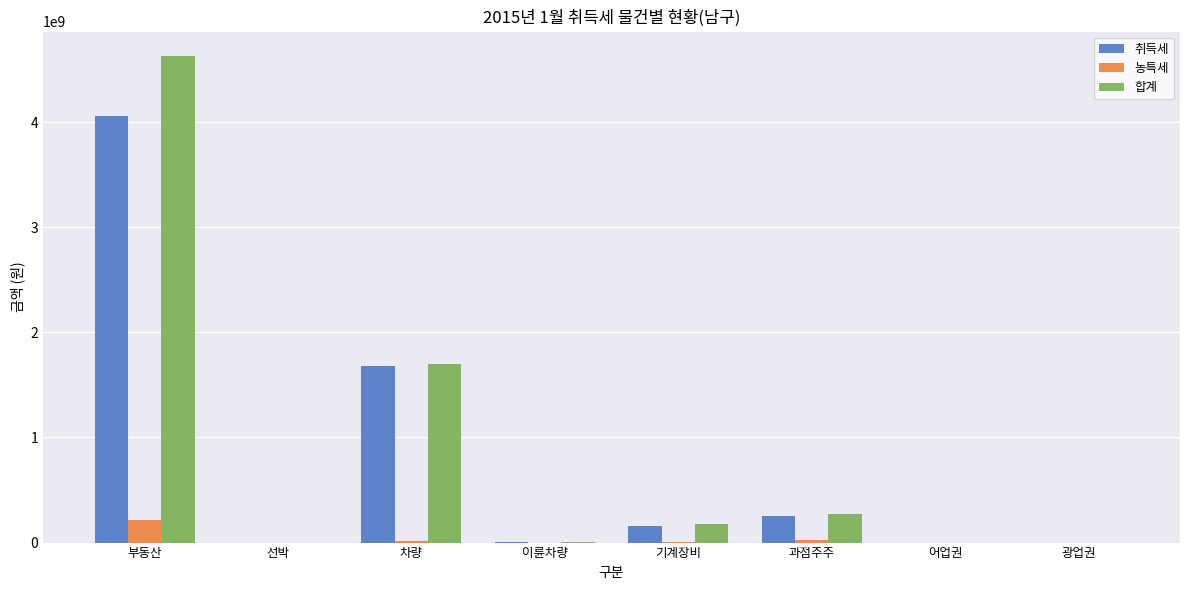

At which label is 취득세 closest to 2031022685?

차량